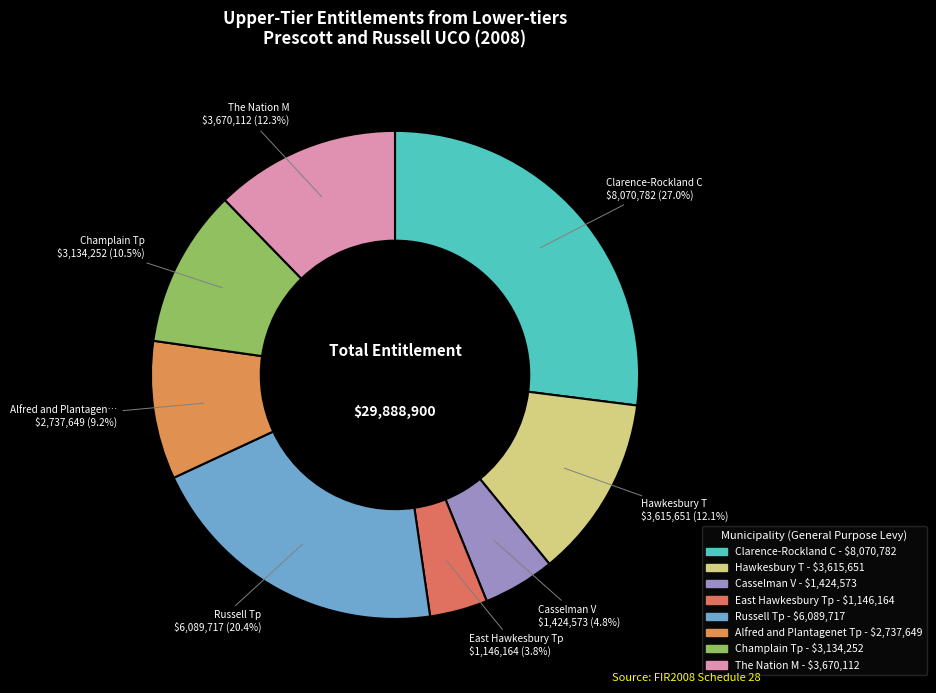

How many segments does this pie chart have?

8